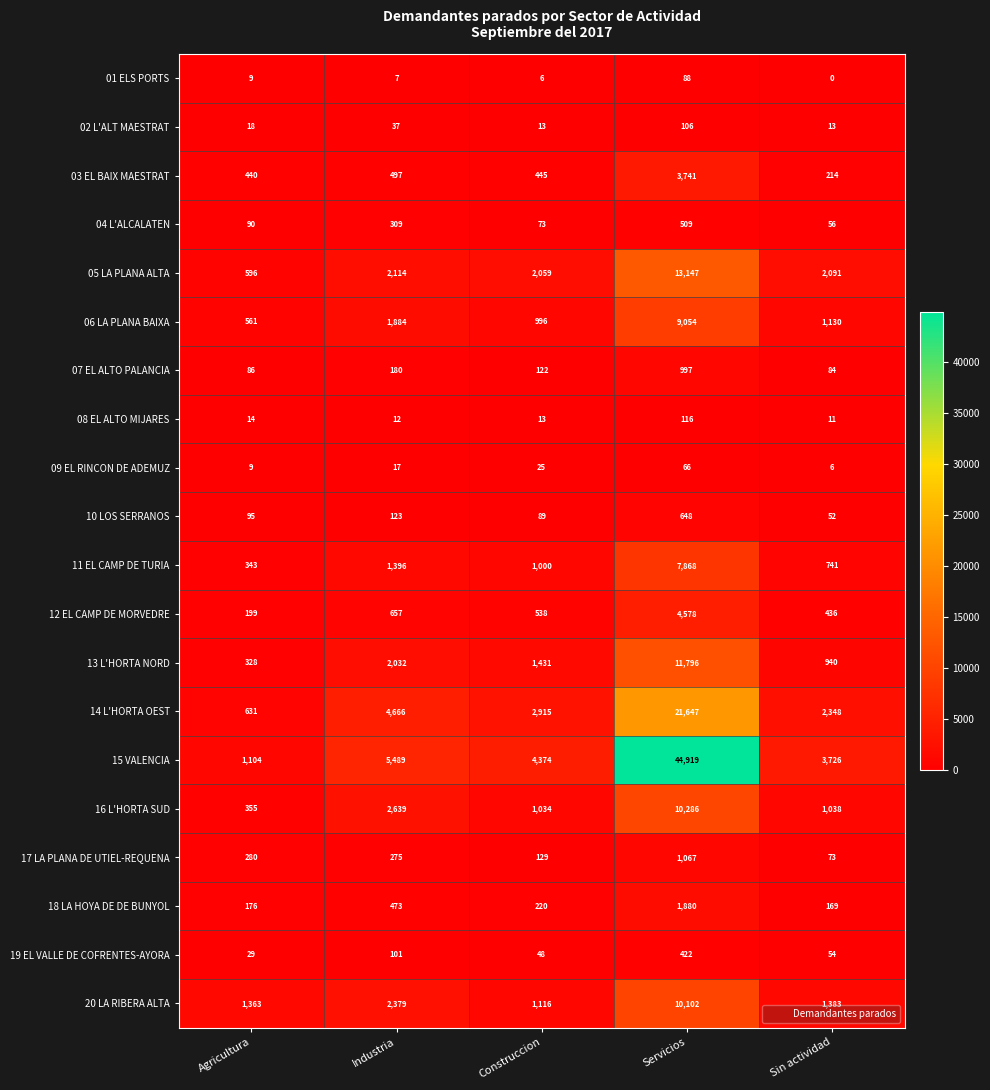

What is the difference between the second highest and minimum values in the 01 ELS PORTS series?

9